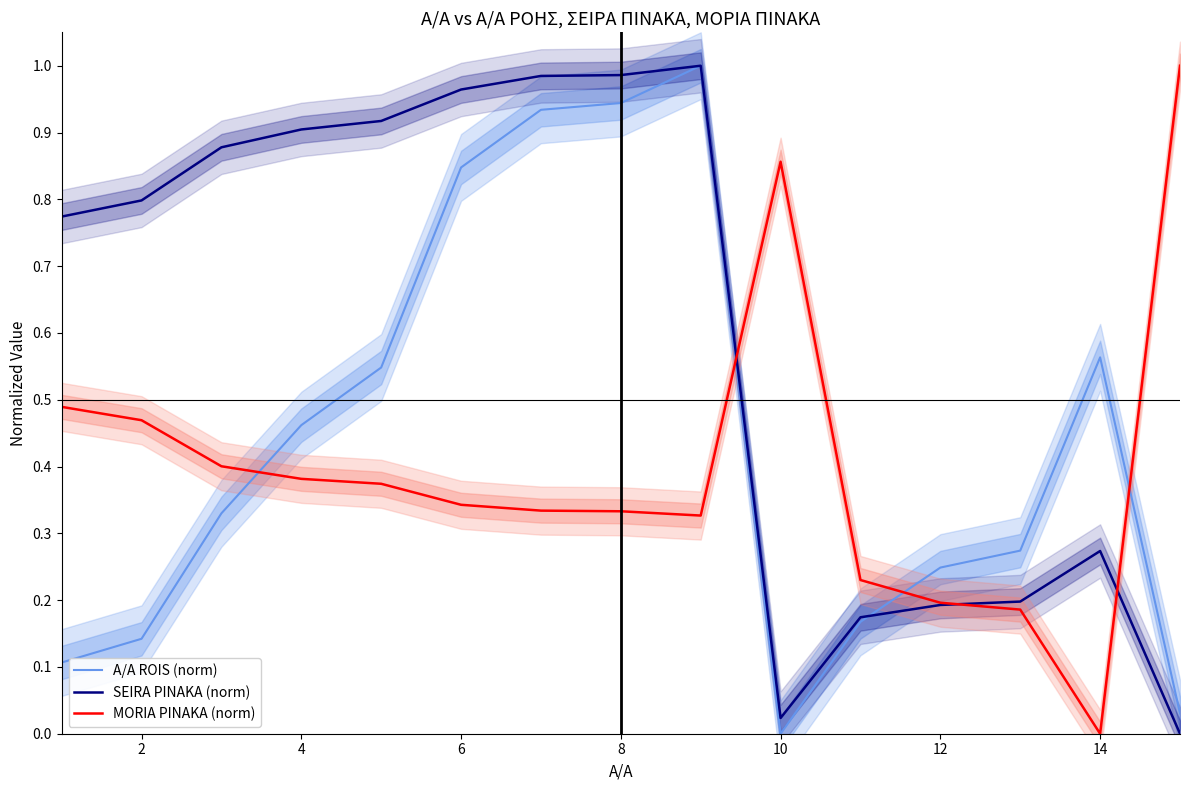

Rank the series by their maximum value, from highest to lowest.

A/A ROIS (norm), SEIRA PINAKA (norm), MORIA PINAKA (norm)